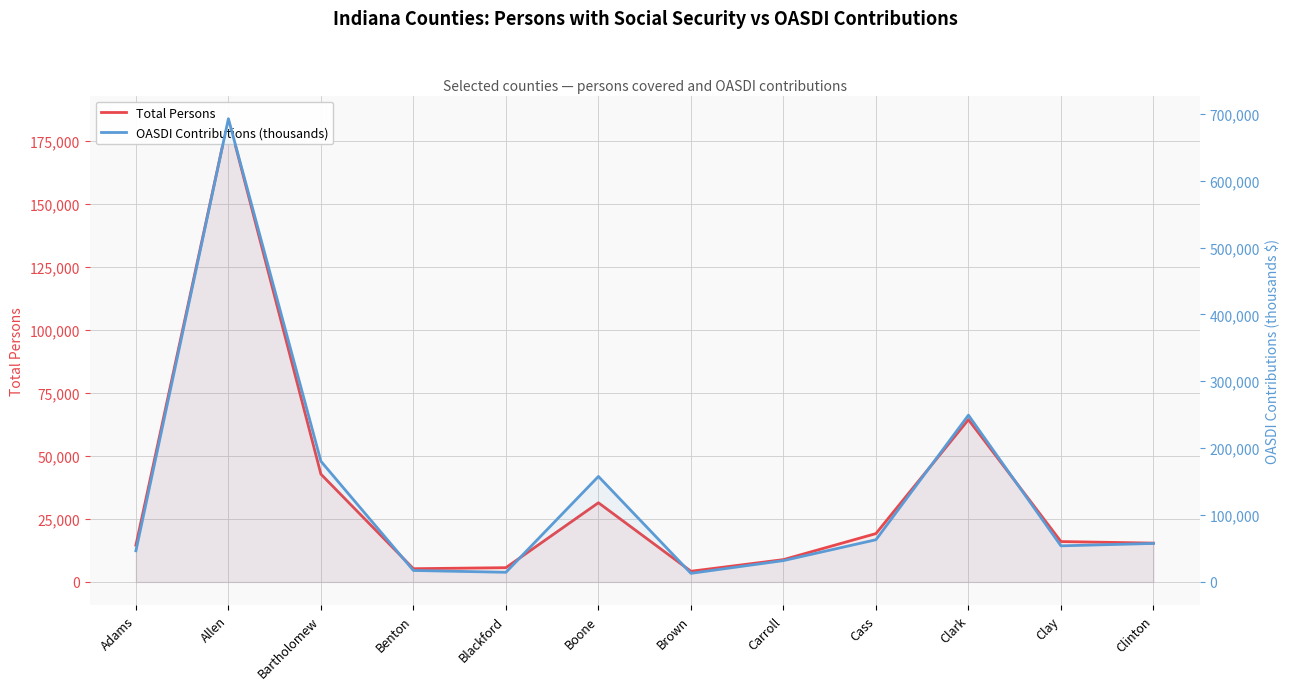

What value does the Total Persons series have at Bartholomew, to the nearest 10?

42790